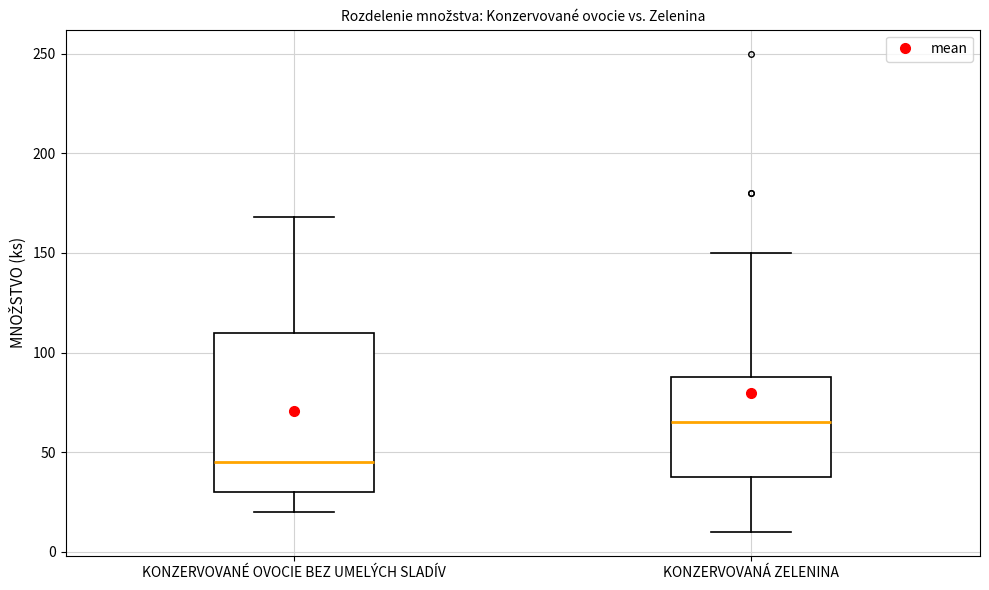

Reading left to right, read every box against the y-axis: the position of its median line, the range the box covers, and the ends of its whiskers. The values are not printed on the chart, so give them approximately, as read against the axis.

KONZERVOVANÉ OVOCIE BEZ UMELÝCH SLADÍV: median 45, box 30 to 110, whiskers 20 to 170
KONZERVOVANÁ ZELENINA: median 65, box 40 to 90, whiskers 10 to 150